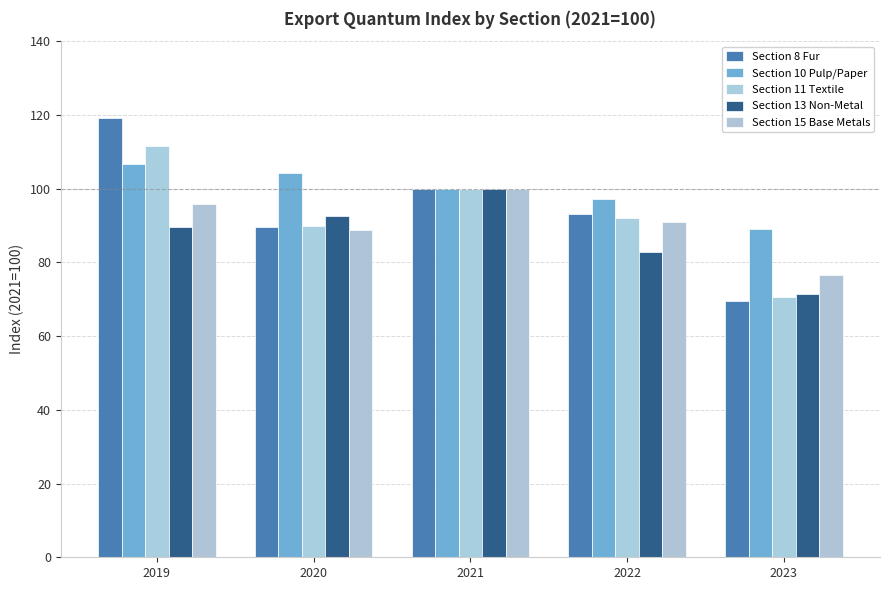

How many data points in Section 15 Base Metals are less than 90?

2